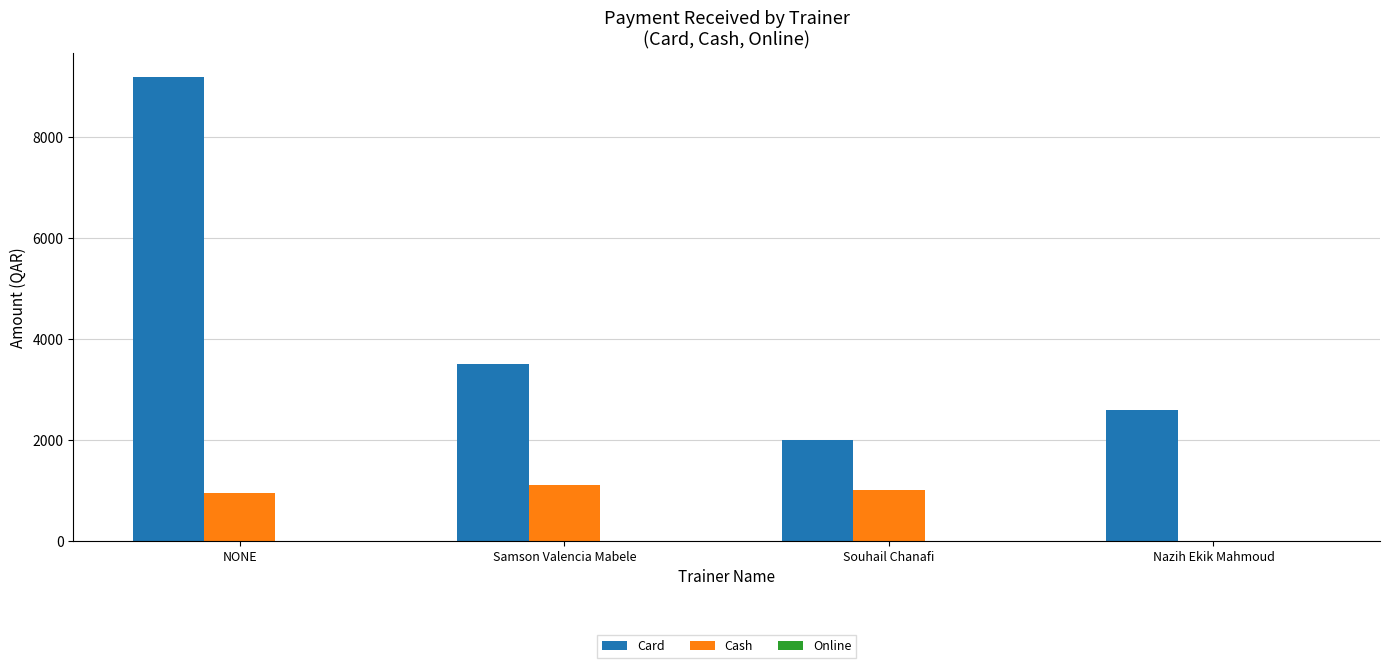

Read the Card value at NONE.

9200